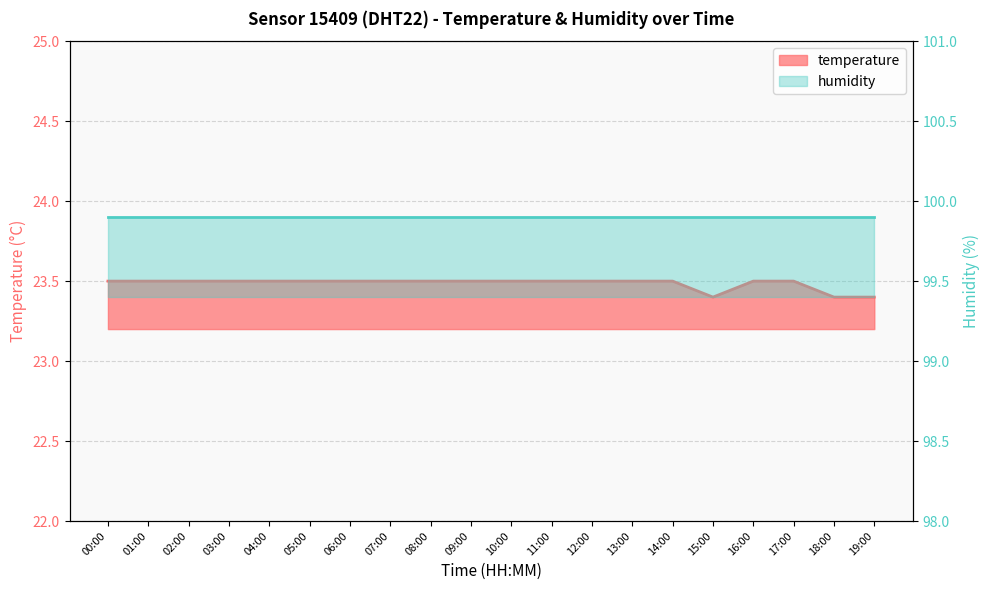

True or false: the data shows 33.4 at 15:00.

False